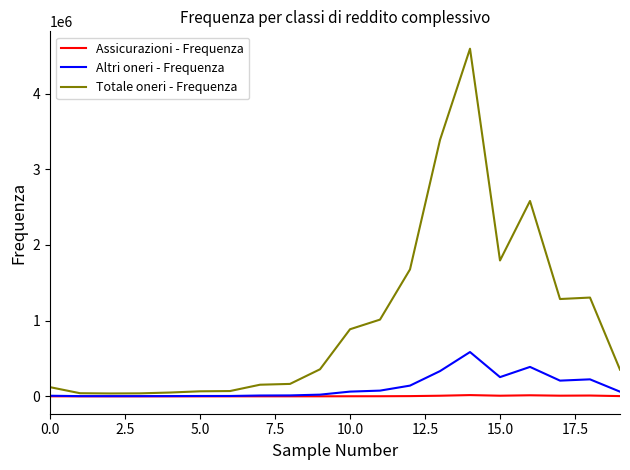

Which series has the largest total across all categories?

Totale oneri - Frequenza